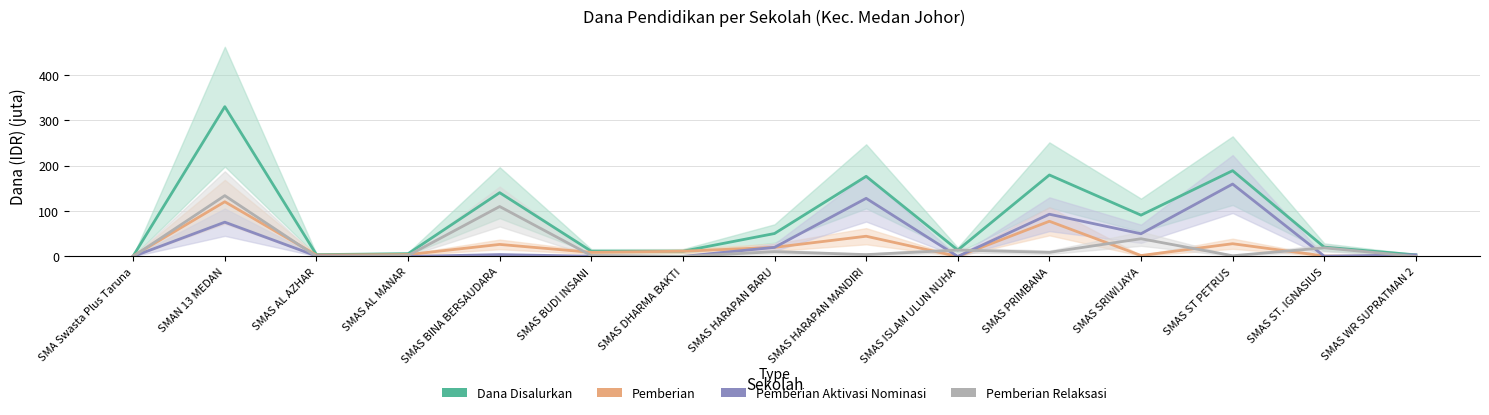

Which series has the widest spread of values?

Dana Disalurkan